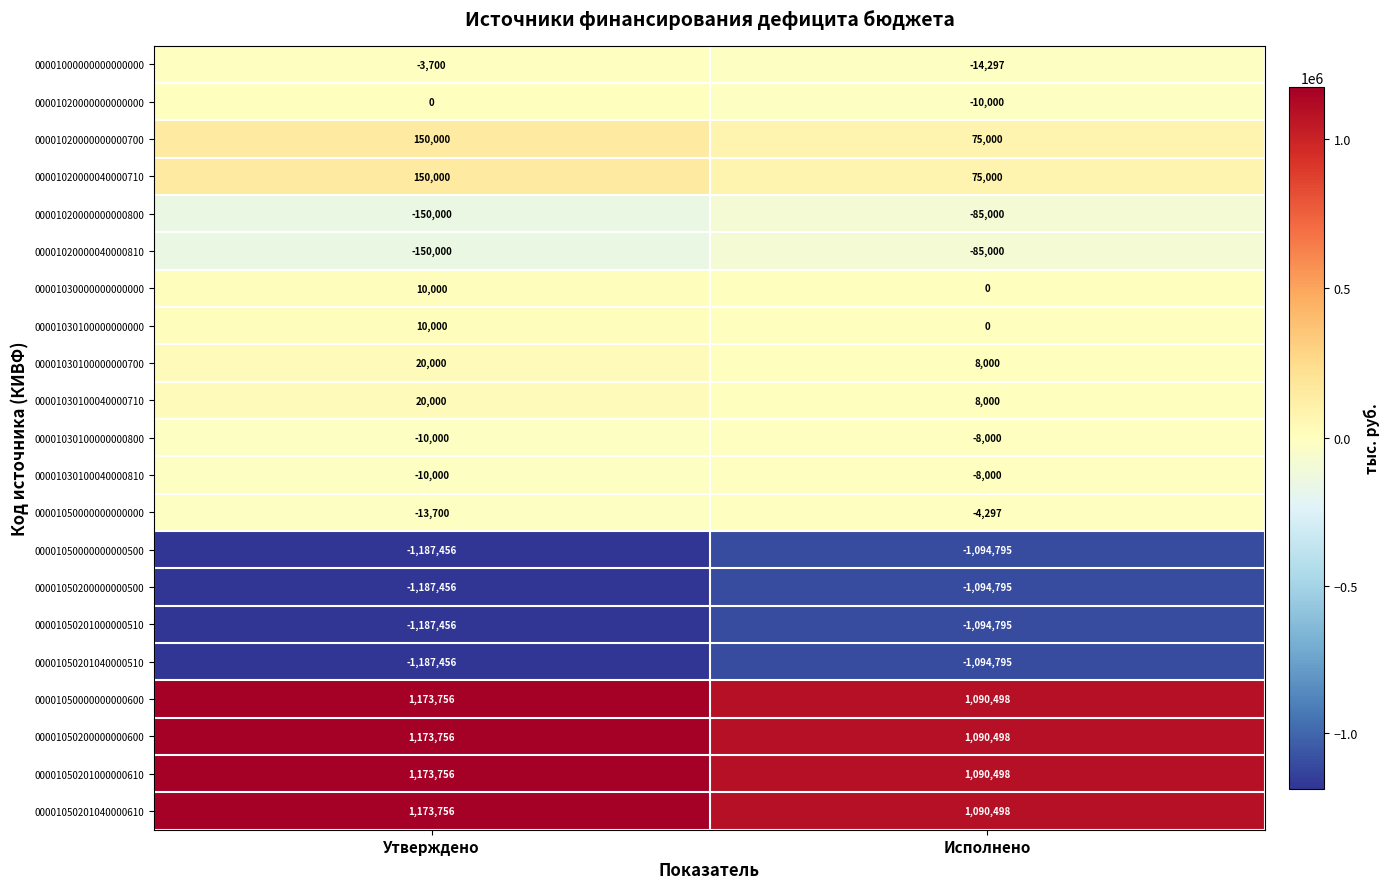

The value of 00001030100000000800 at Исполнено is -8000. True or false?

True